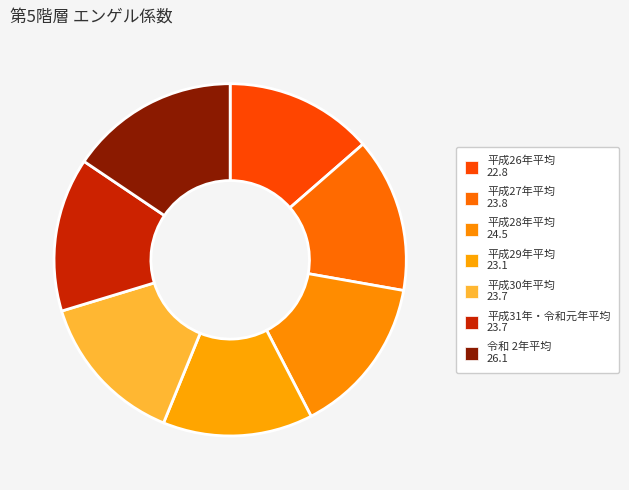

To the nearest percent, what percentage of the pie is 平成31年・令和元年平均?

14%